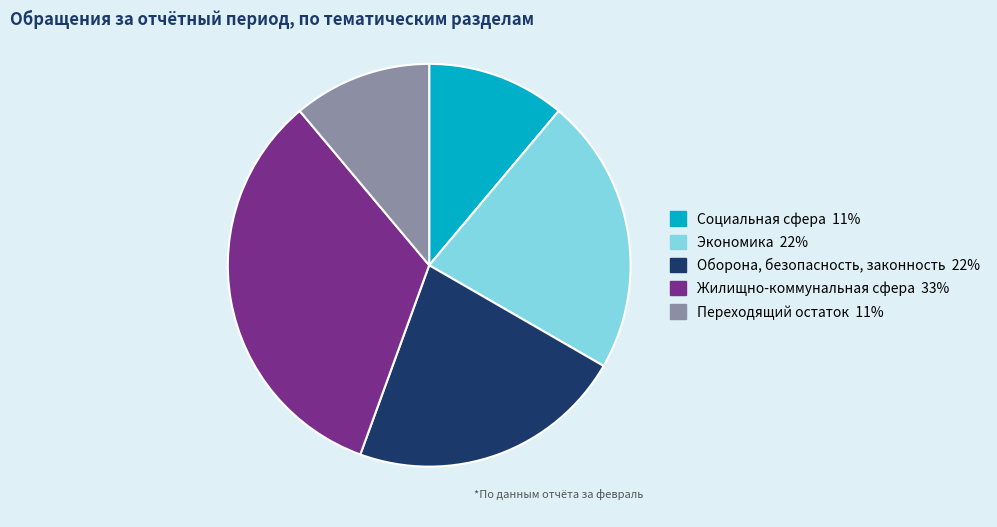

Is there a majority slice in this chart?

No